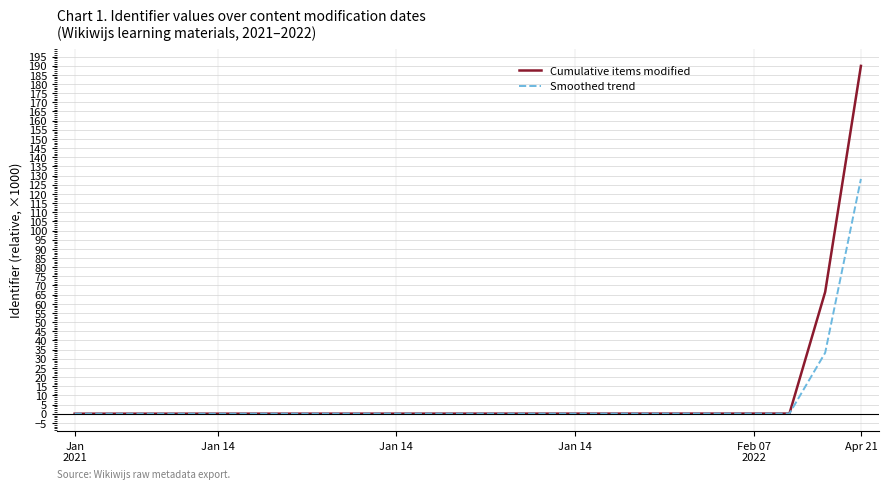

Which series has the largest range (max minus min)?

Cumulative items modified